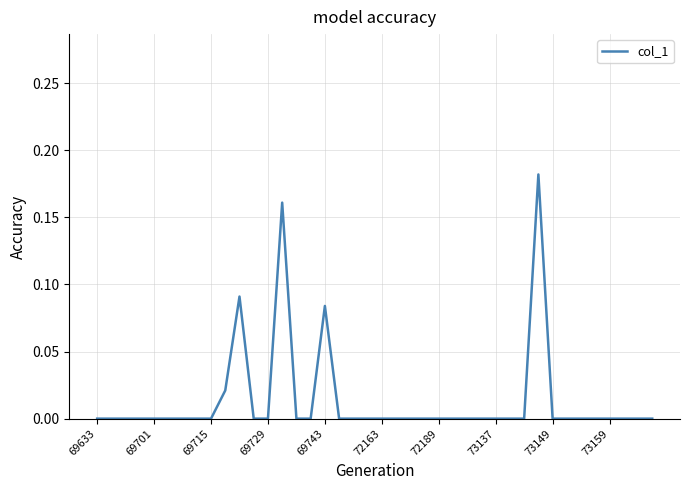

How many lines are shown in the chart?

1